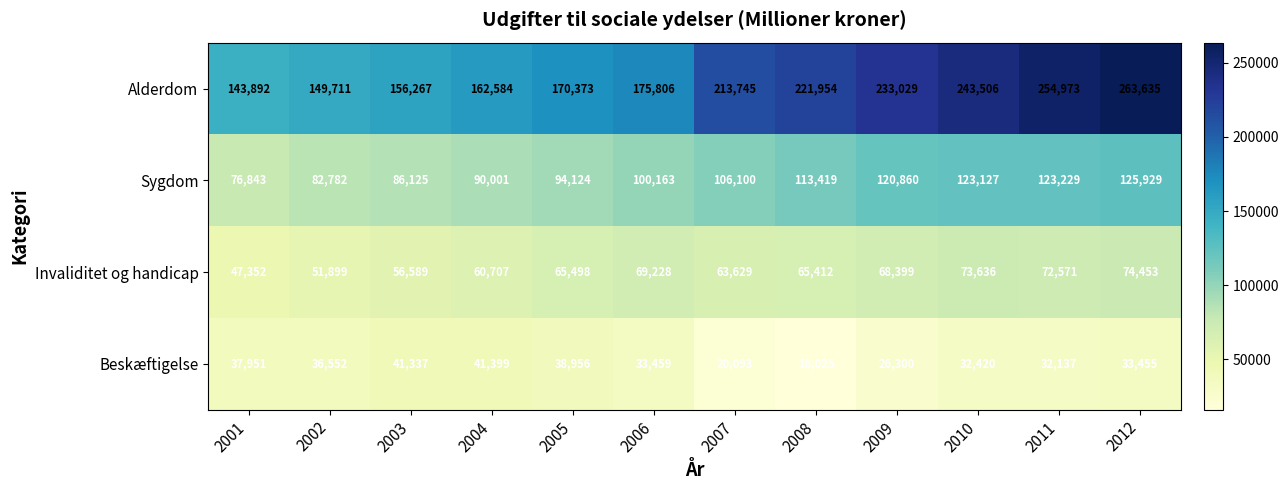

What is the difference between the highest and lowest values at 2003?

114930